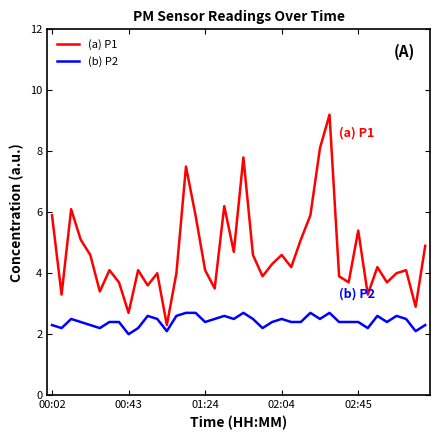

What is the smallest value displayed?

2.0